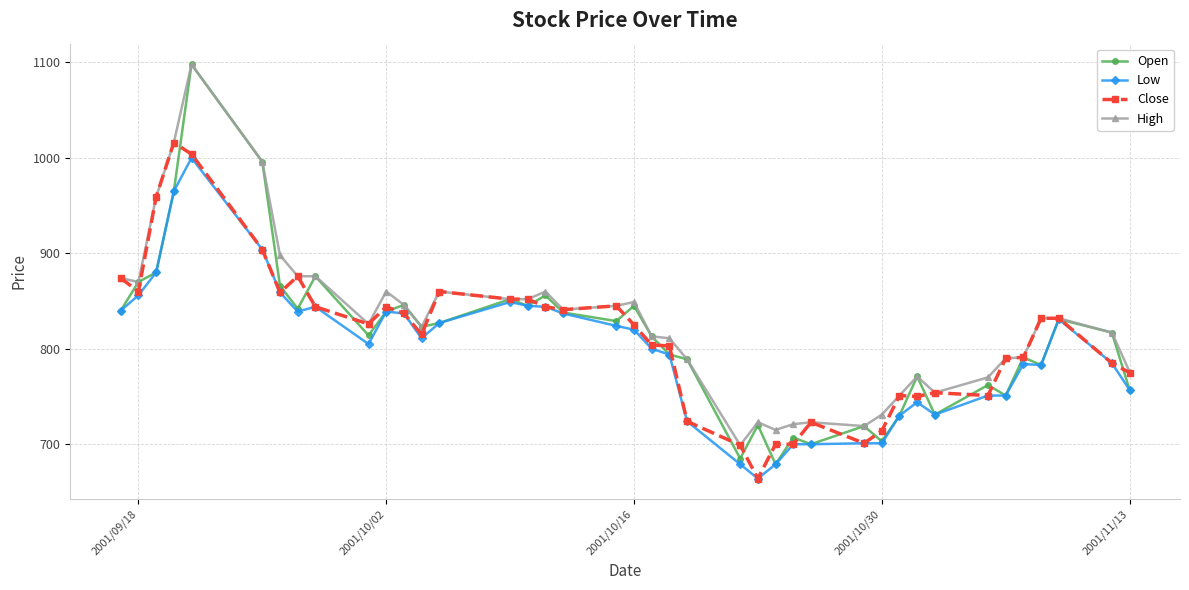

Is this an area chart (filled region under the line)?

No